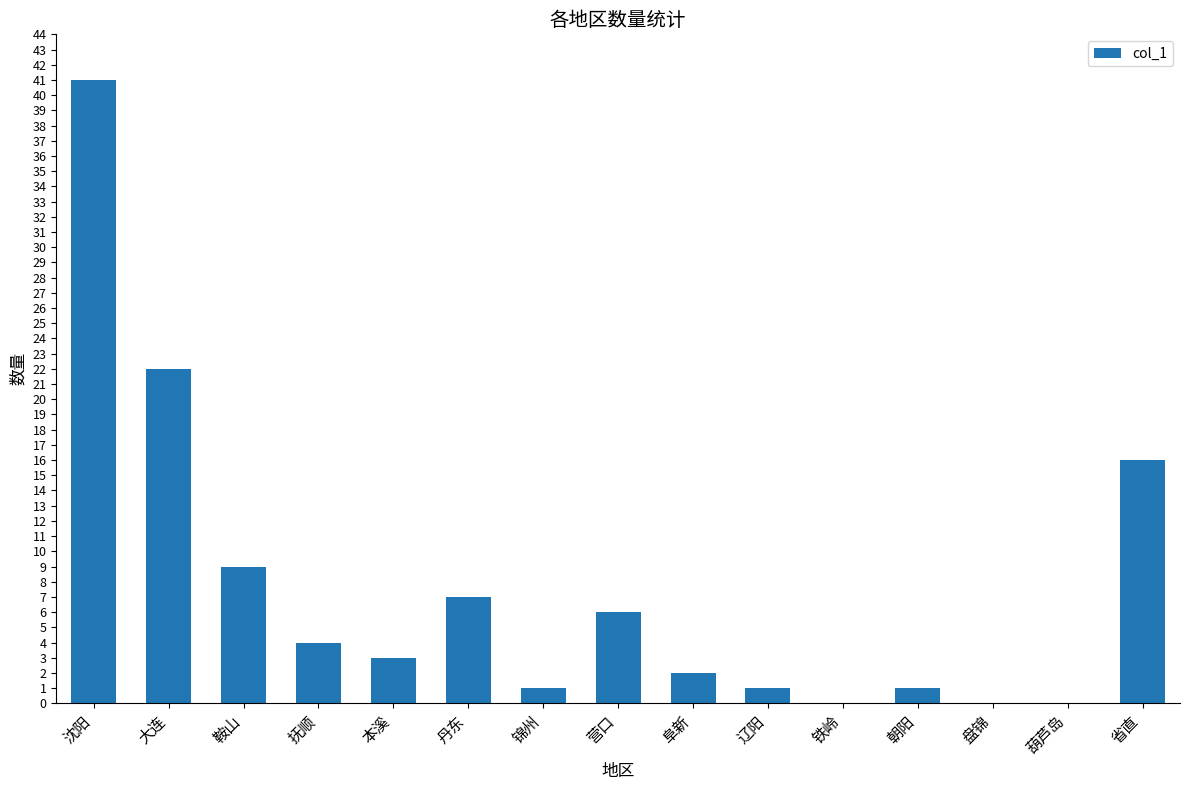

True or false: the data shows 0 at 铁岭.

True